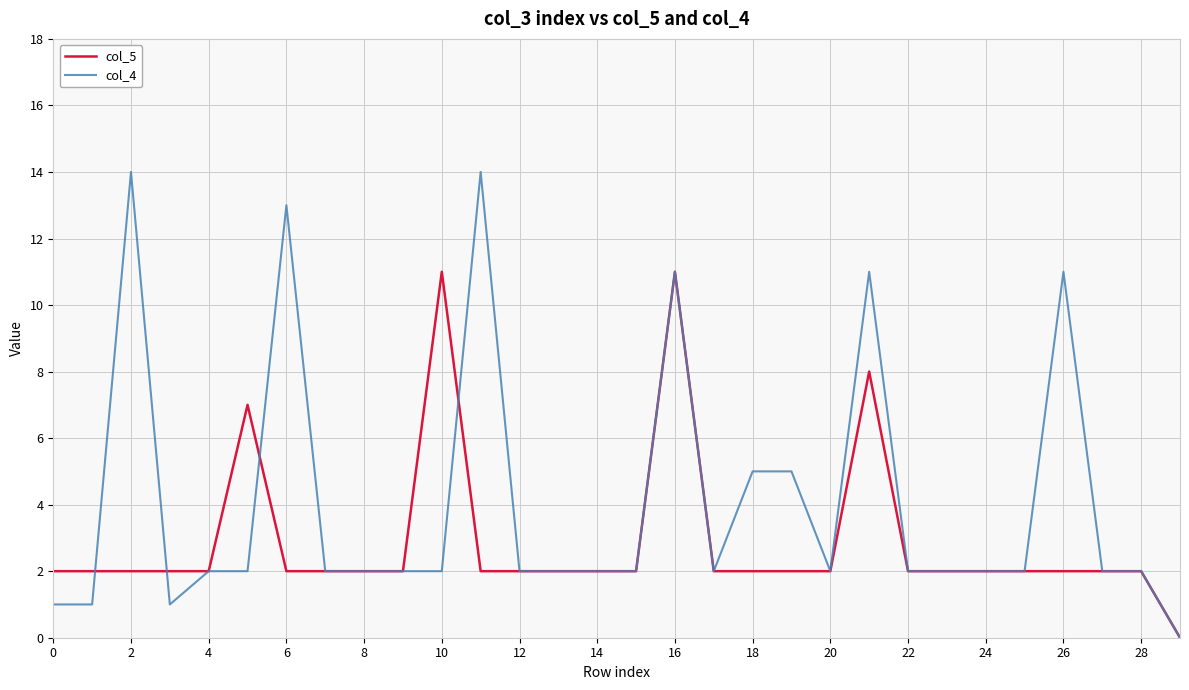

What is the maximum value for col_4?

14